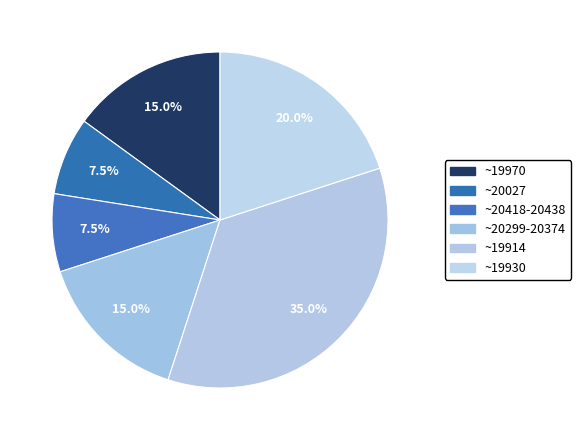

How many segments does this pie chart have?

6